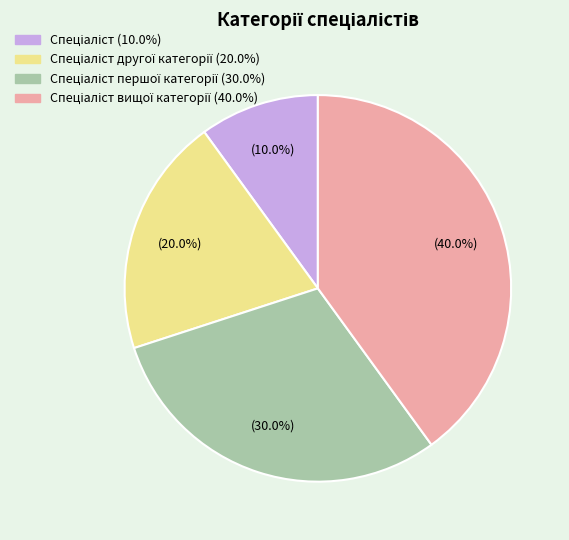

Is there a majority slice in this chart?

No